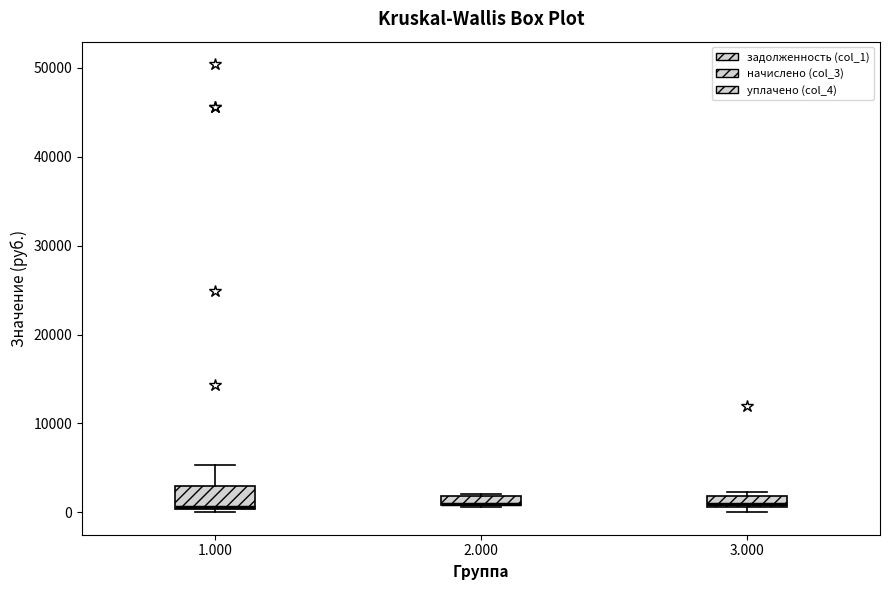

Which box is the tallest, from its lower edge to its upper edge?

1.000